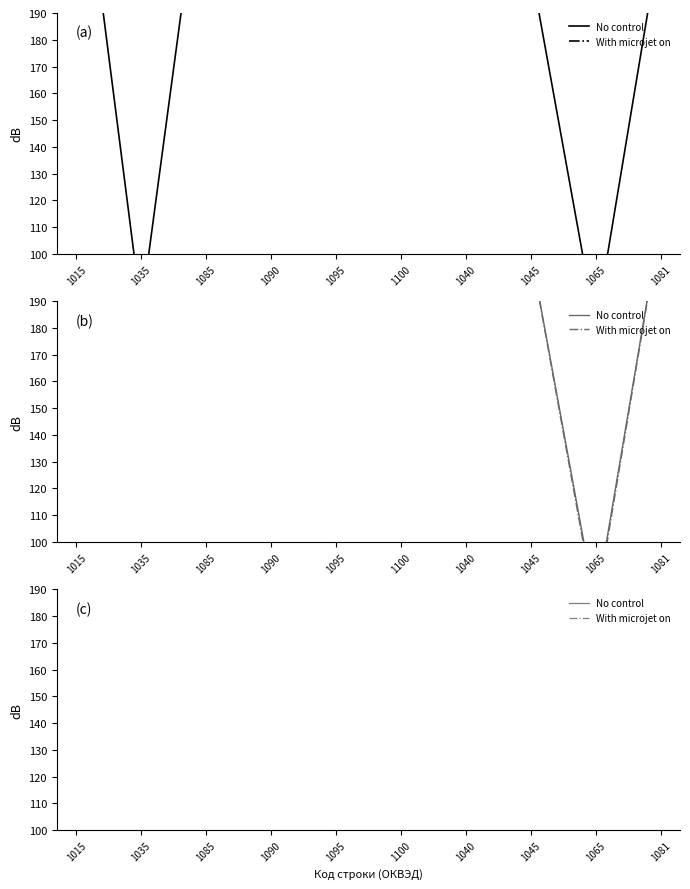

True or false: No control has more than 1 points higher than both neighbors.

True